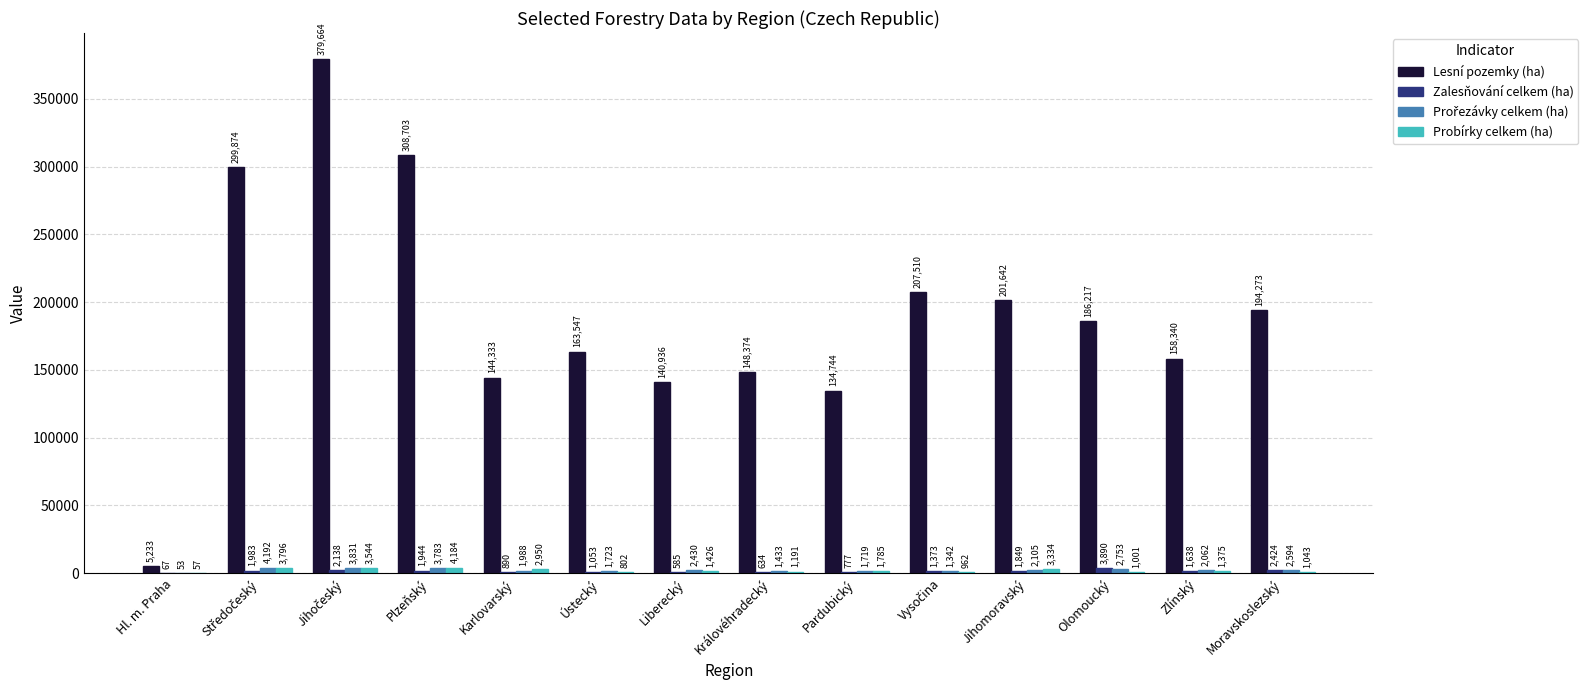

Does the chart contain stacked bars?

No